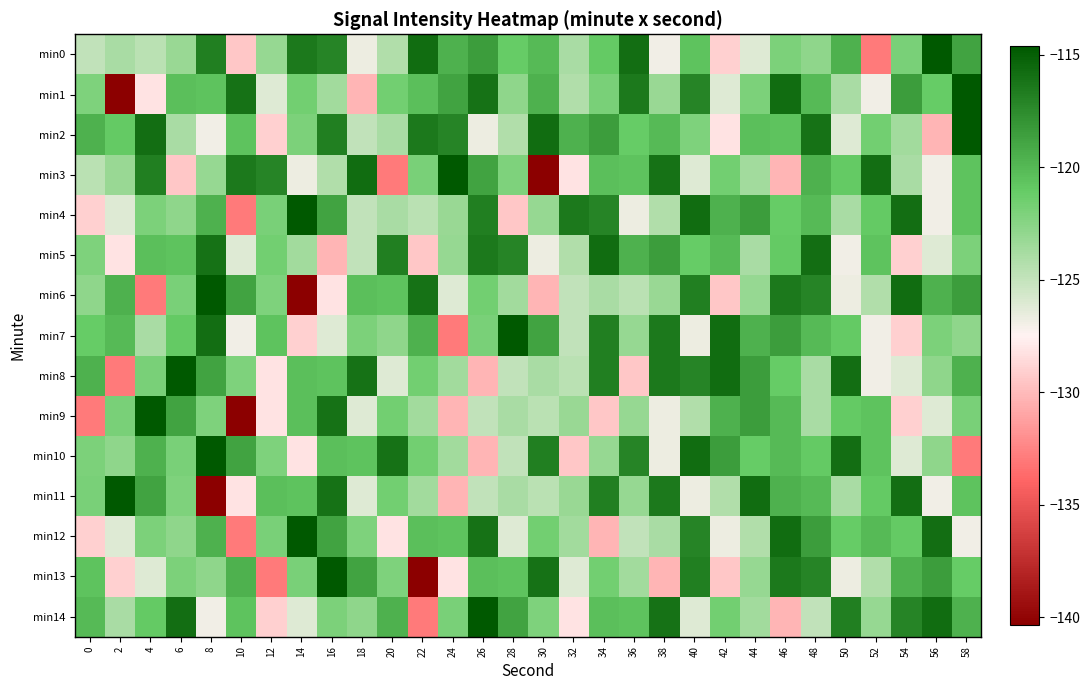

What is the difference between the highest and lowest values at 8?

25.7